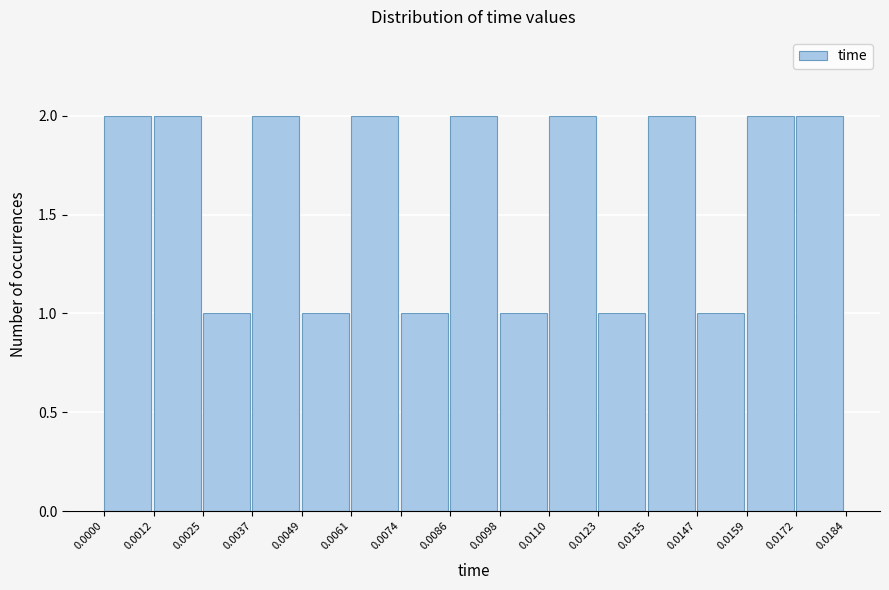

Reading left to right, list every bar in this chart as the range it spans on the x-axis followed by its height. The values are not printed on the chart, so give them approximately, as read against the axis.

0.0000 to 0.0012: 2
0.0012 to 0.0025: 2
0.0025 to 0.0037: 1
0.0037 to 0.0049: 2
0.0049 to 0.0061: 1
0.0061 to 0.0074: 2
0.0074 to 0.0086: 1
0.0086 to 0.0098: 2
0.0098 to 0.0110: 1
0.0110 to 0.0123: 2
0.0123 to 0.0135: 1
0.0135 to 0.0147: 2
0.0147 to 0.0159: 1
0.0159 to 0.0172: 2
0.0172 to 0.0184: 2